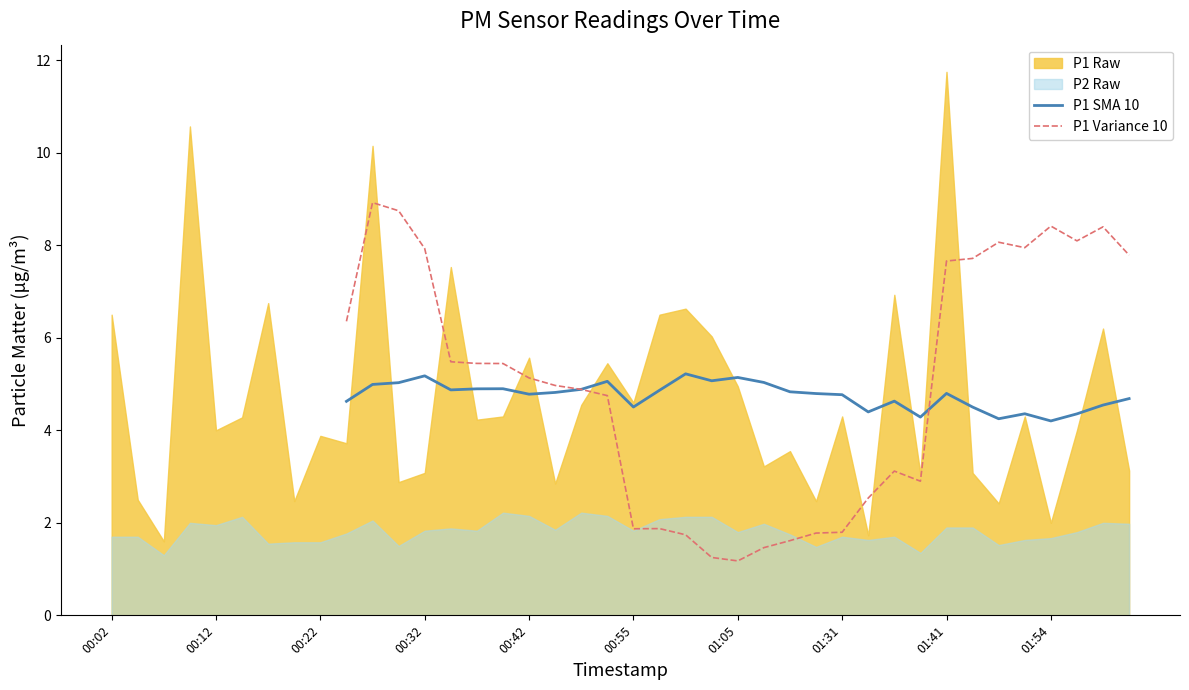

True or false: P1 SMA 10 has a value of 7.0 at 19.

False